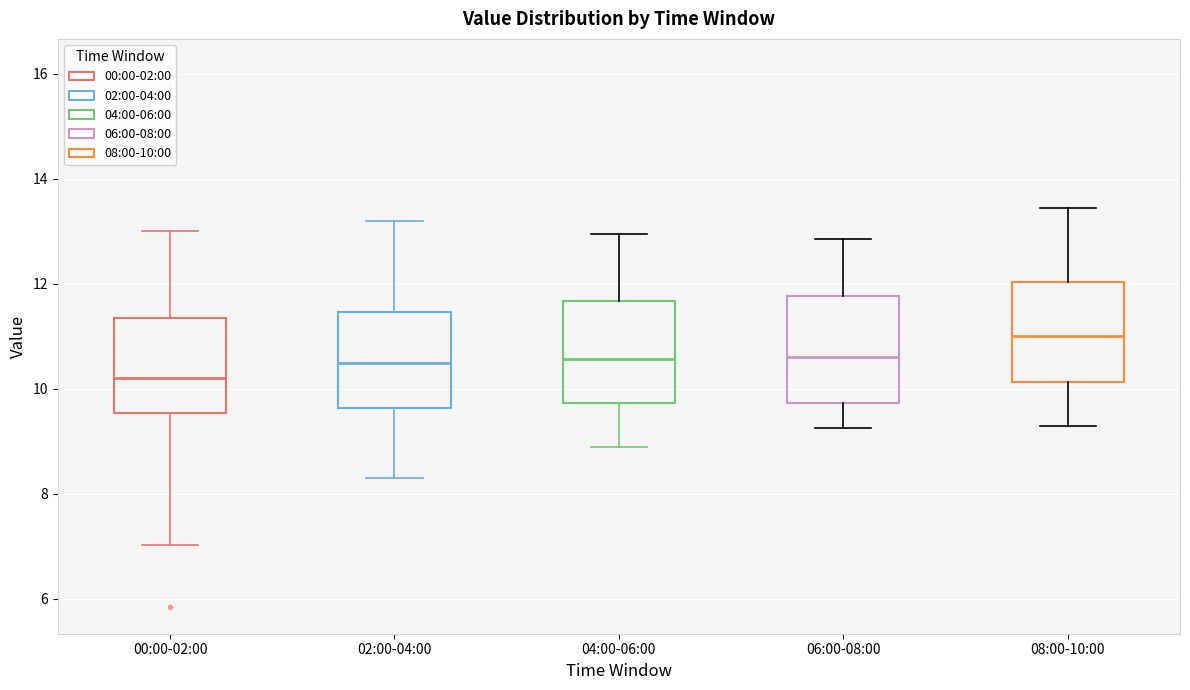

Reading left to right, transcribe this box plot: for each box, give where its median line is, the range the box spans, and where its two whiskers end, as read against the y-axis. The values are not printed on the chart, so give them approximately, as read against the axis.

00:00-02:00: median 10.2, box 9.6 to 11.4, whiskers 7.0 to 13.0
02:00-04:00: median 10.6, box 9.6 to 11.4, whiskers 8.4 to 13.2
04:00-06:00: median 10.6, box 9.8 to 11.6, whiskers 9.0 to 13.0
06:00-08:00: median 10.6, box 9.8 to 11.8, whiskers 9.2 to 12.8
08:00-10:00: median 11.0, box 10.2 to 12.0, whiskers 9.4 to 13.4